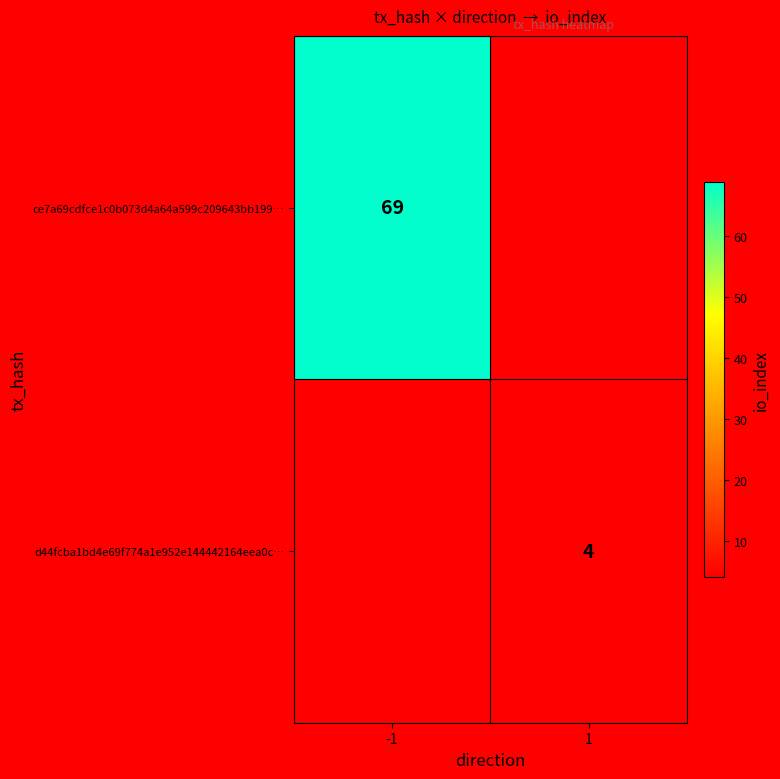

At -1, list the series in order from smallest to largest.

d44fcba1bd4e69f774a1e952e144442164eea0c…, ce7a69cdfce1c0b073d4a64a599c209643bb199…